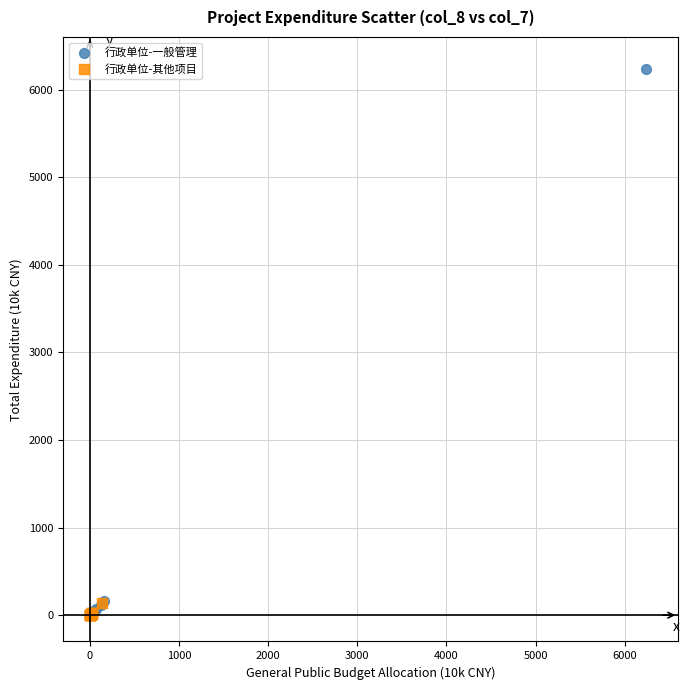

Which series has the widest spread of Y values?

行政单位-一般管理